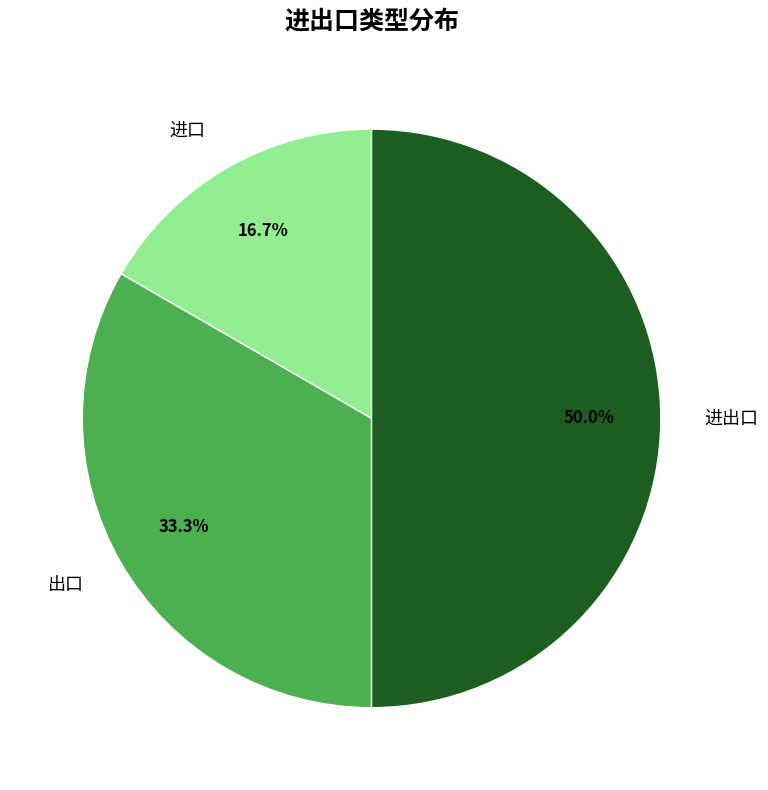

Which category has the biggest portion of the pie?

进出口